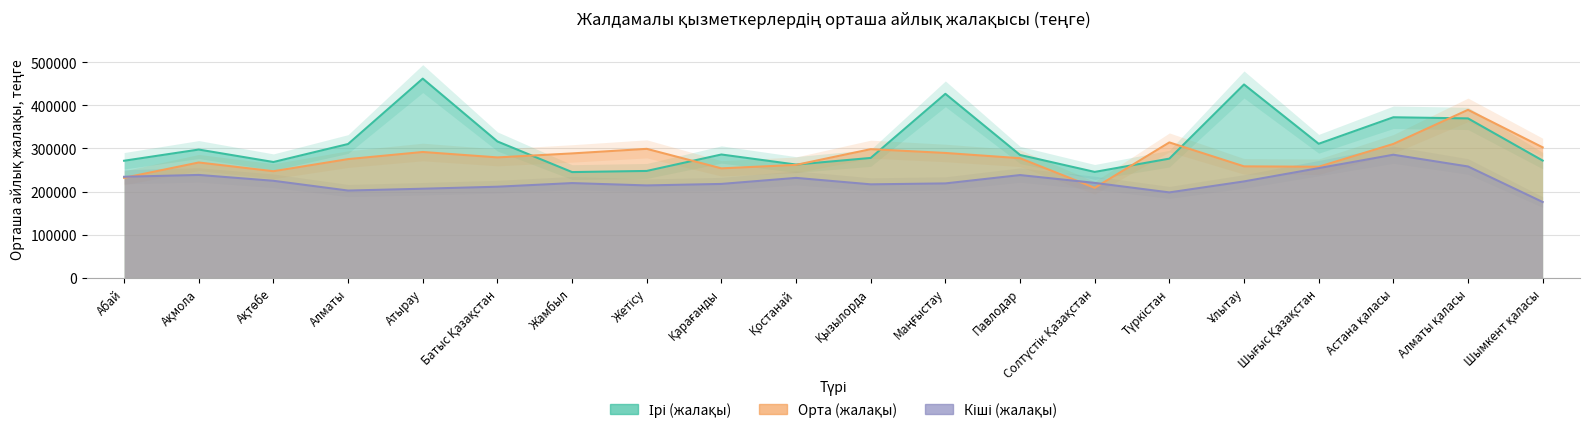

Does the chart display data point markers on the line(s)?

No